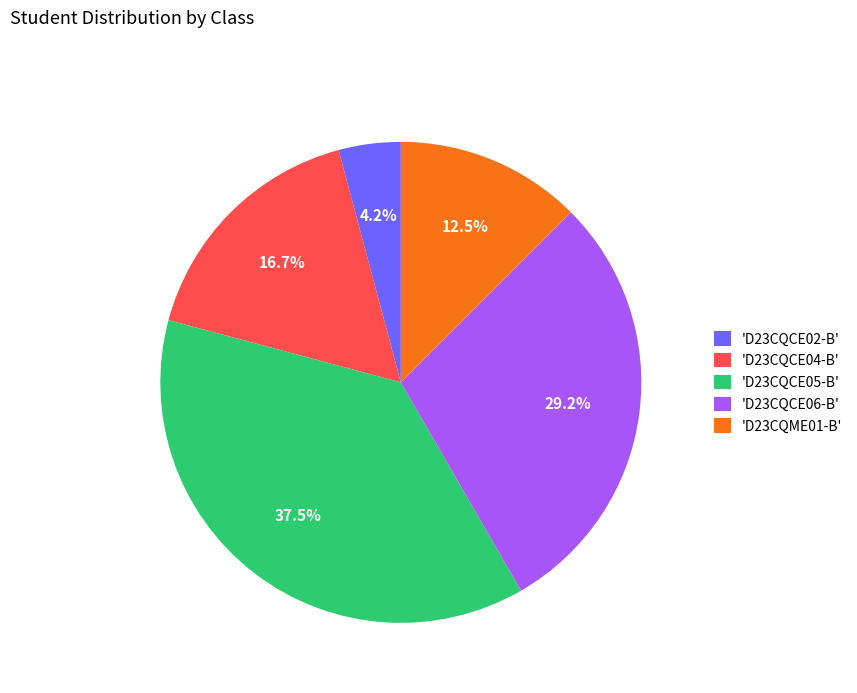

What is the largest slice in the pie chart?

'D23CQCE05-B'